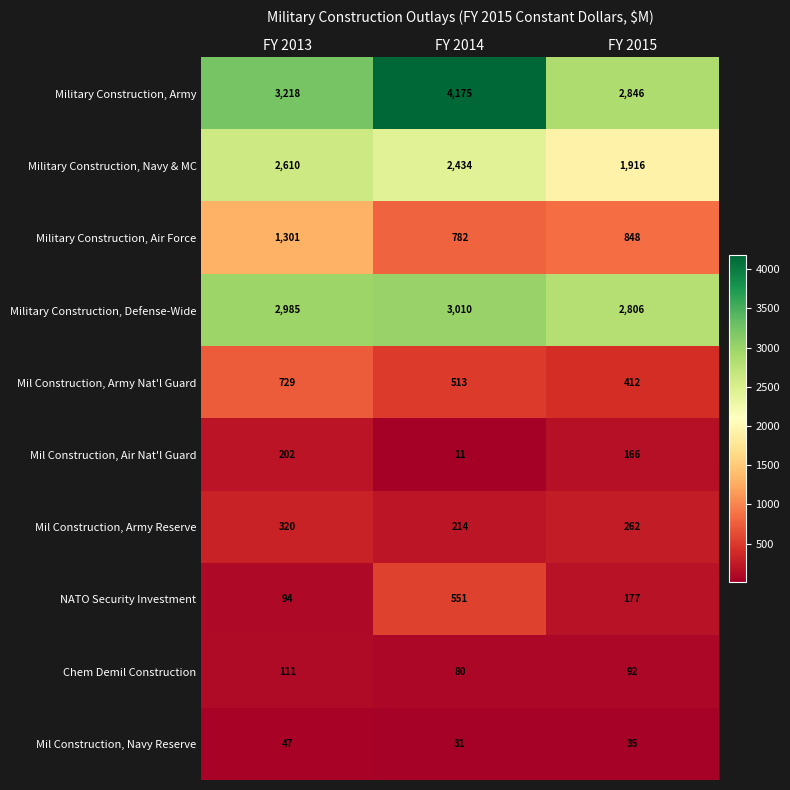

Which series has the largest range (max minus min)?

Military Construction, Army